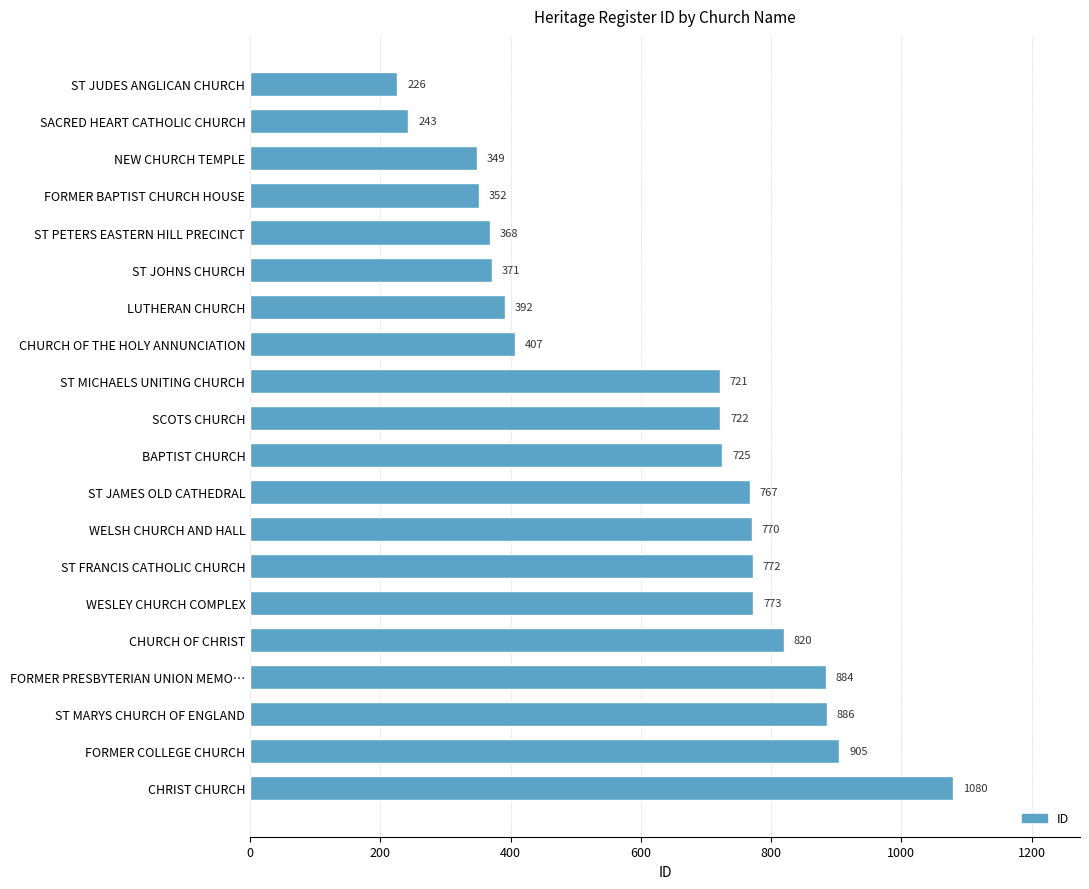

True or false: the data shows 820 at CHURCH OF CHRIST.

True